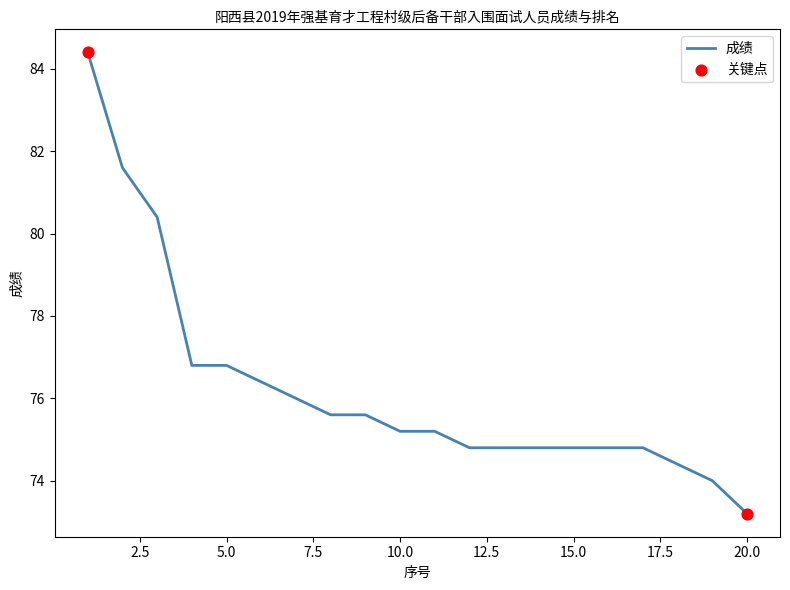

What is the difference between the maximum and minimum values?

11.2